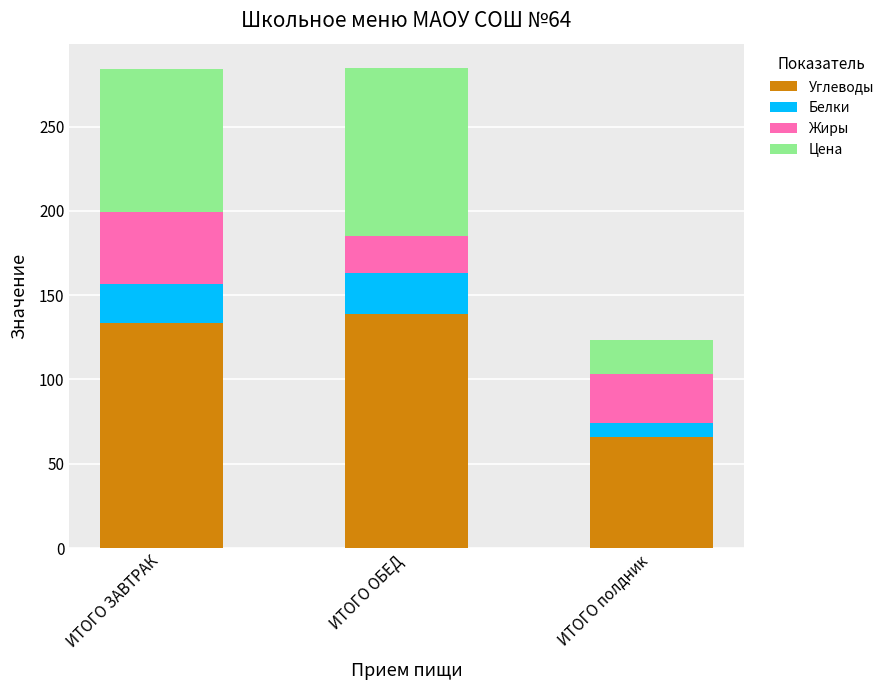

What value does the Углеводы series have at ИТОГО ОБЕД?

138.9